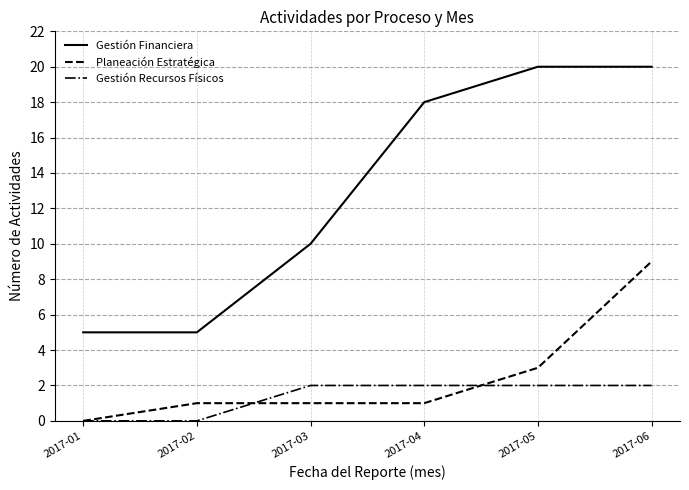

Rank the series by their maximum value, from lowest to highest.

Gestión Recursos Físicos, Planeación Estratégica, Gestión Financiera